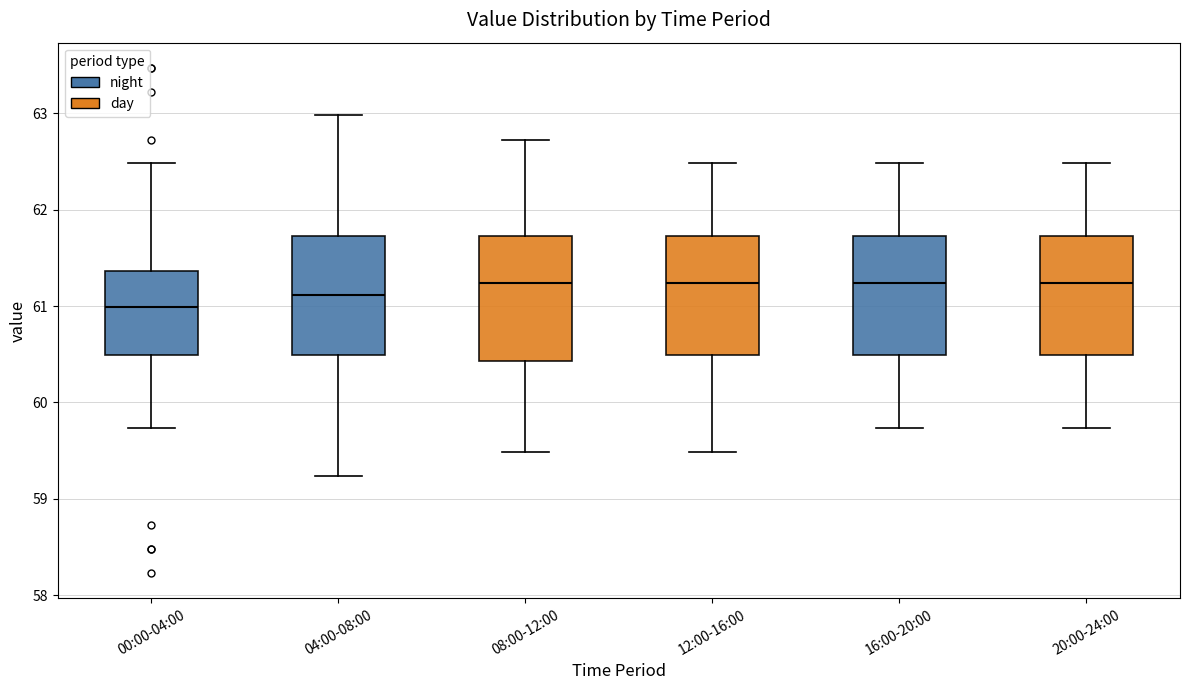

Which box's median line is the lowest?

00:00-04:00